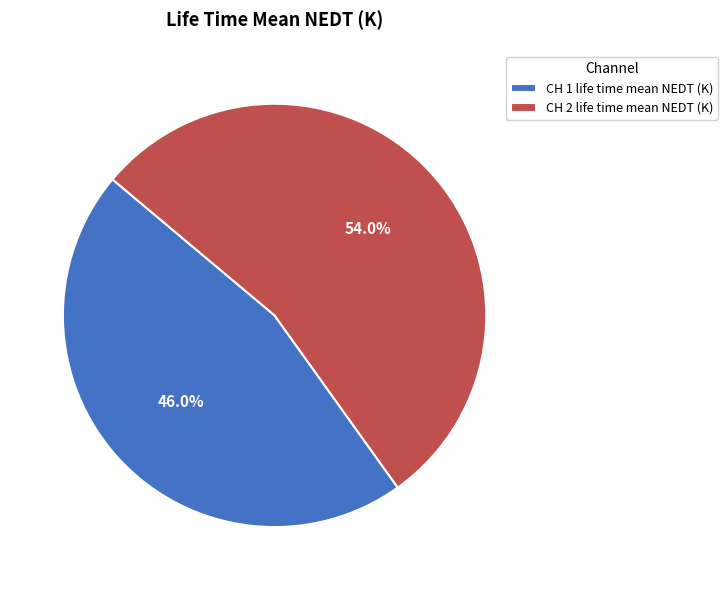

To the nearest percent, what is the difference between the largest and smallest slice percentages?

8%